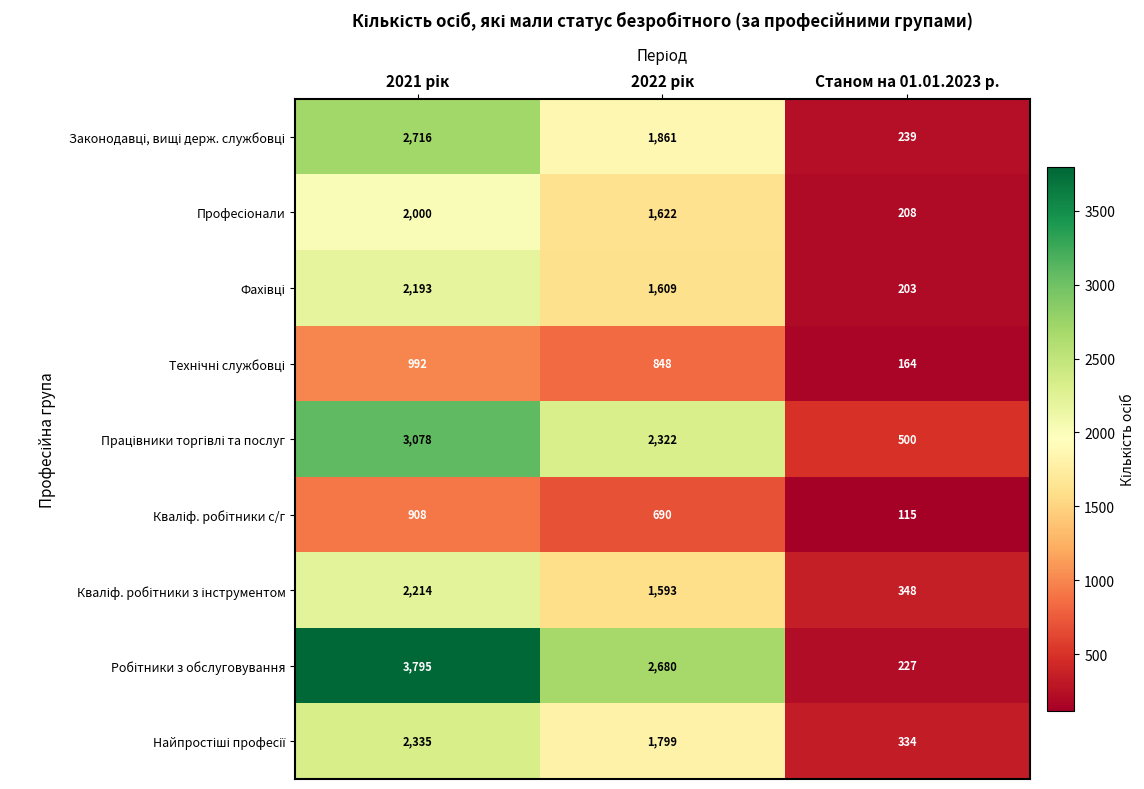

At which category does the chart reach its minimum across all series?

Станом на 01.01.2023 р.